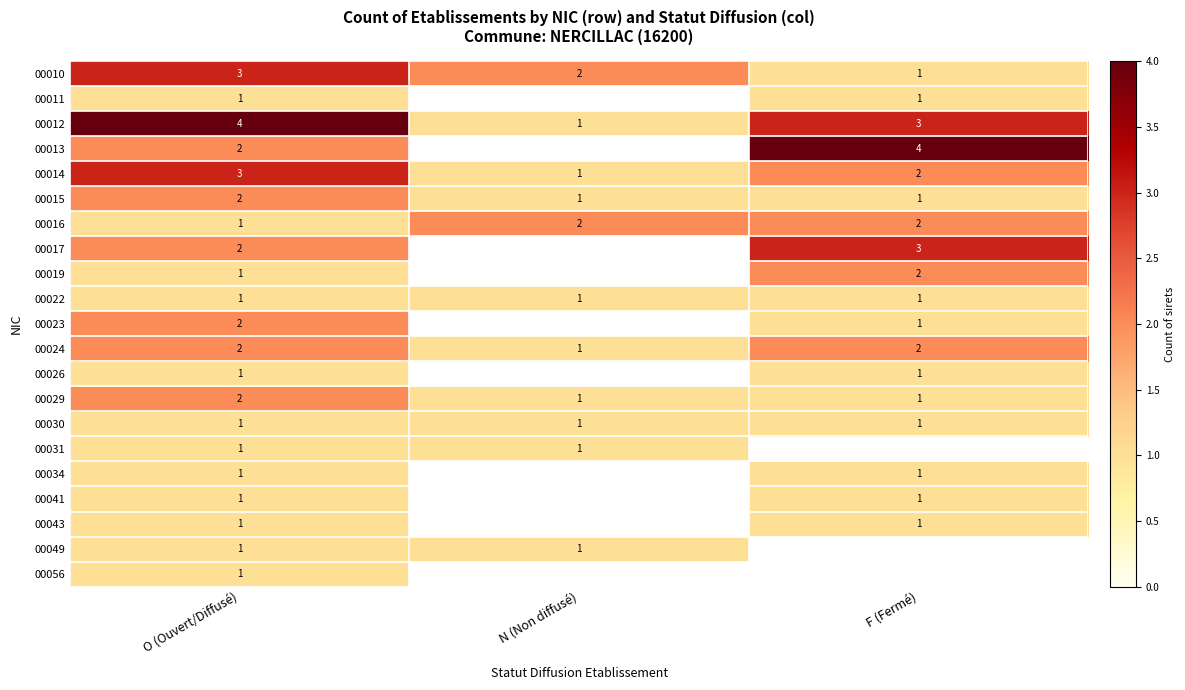

What is the sum of all 00030 values?

3